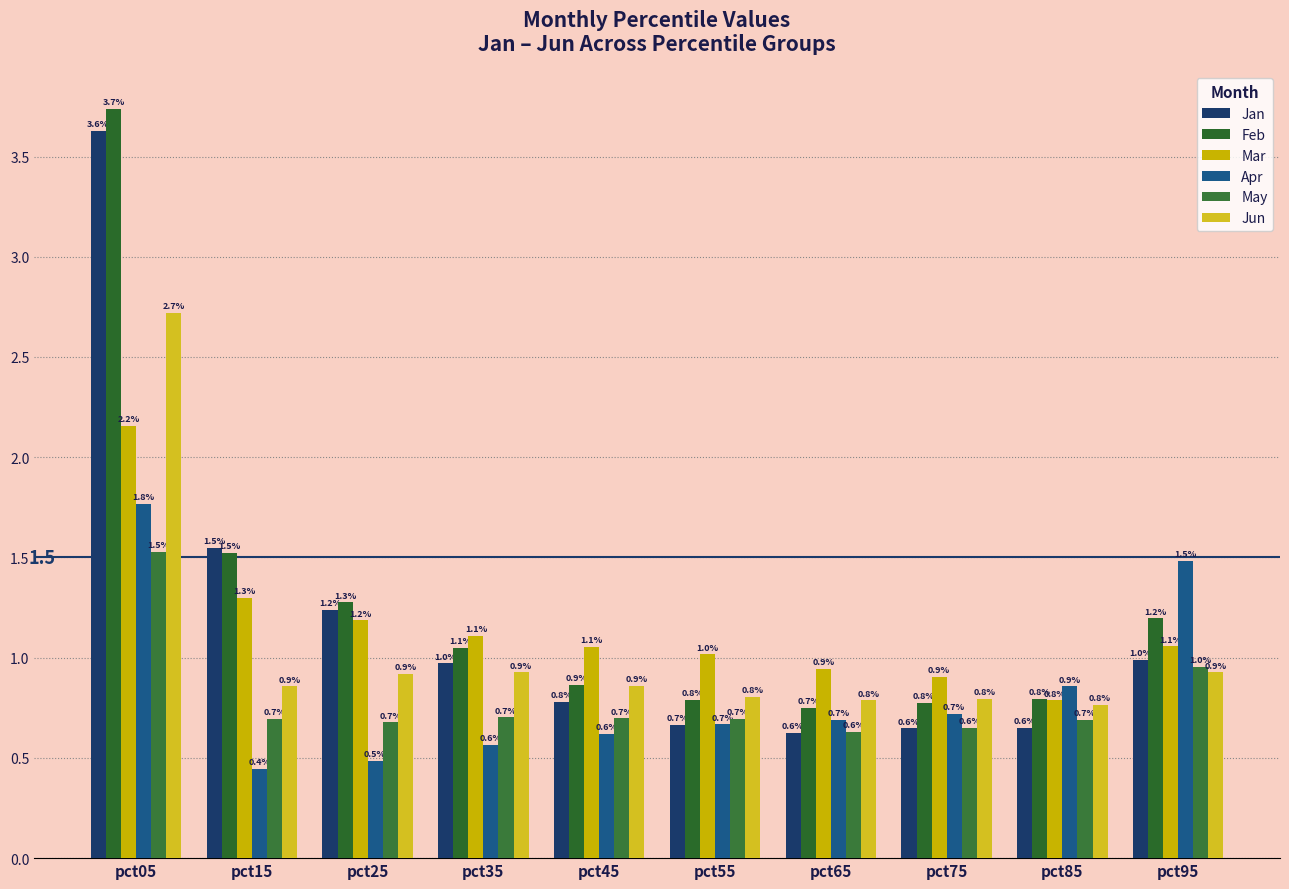

Rank the series by their maximum value, from highest to lowest.

Feb, Jan, Jun, Mar, Apr, May